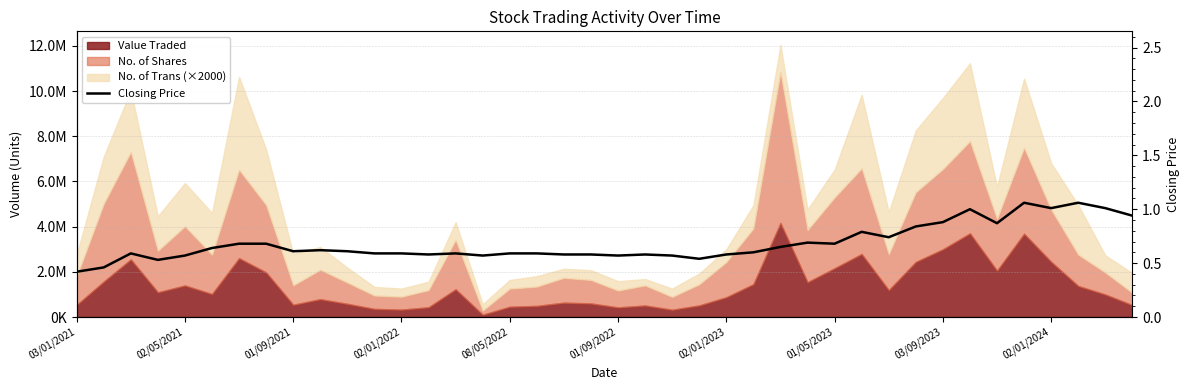

Does the chart have visible grid lines?

Yes